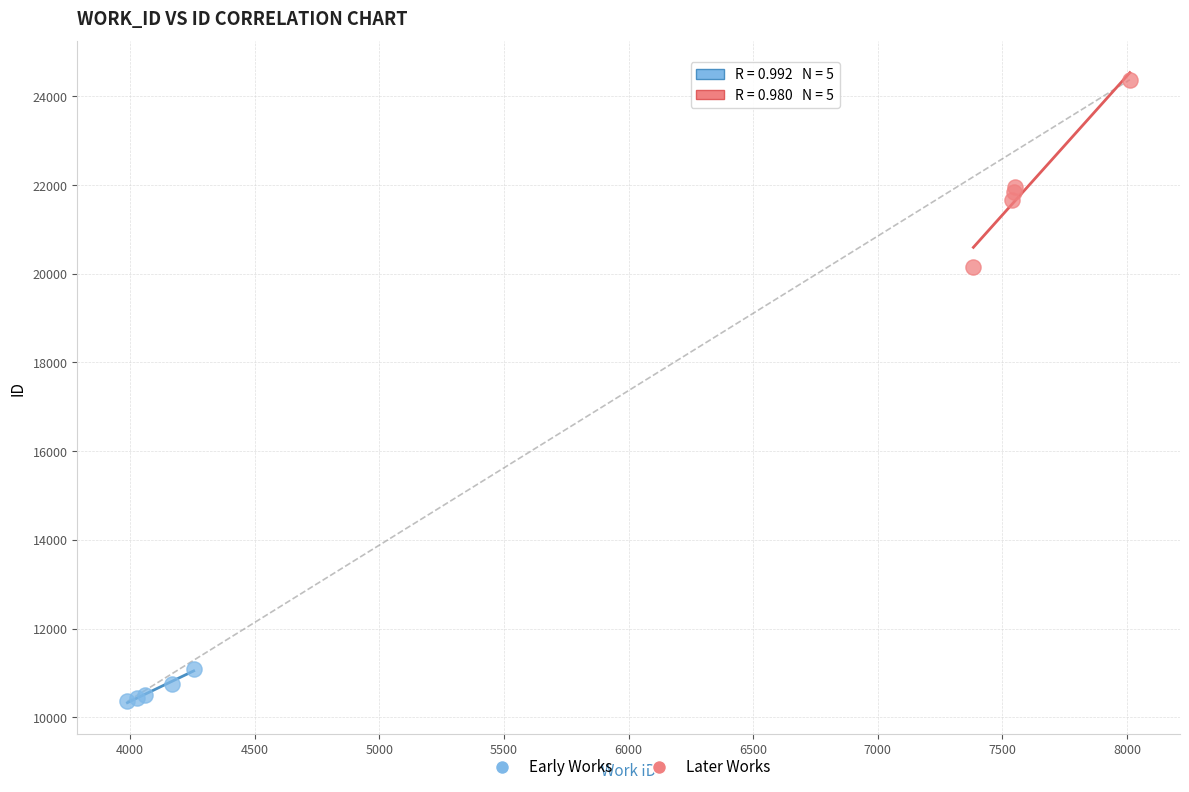

Which series reaches the maximum Y coordinate?

Later Works